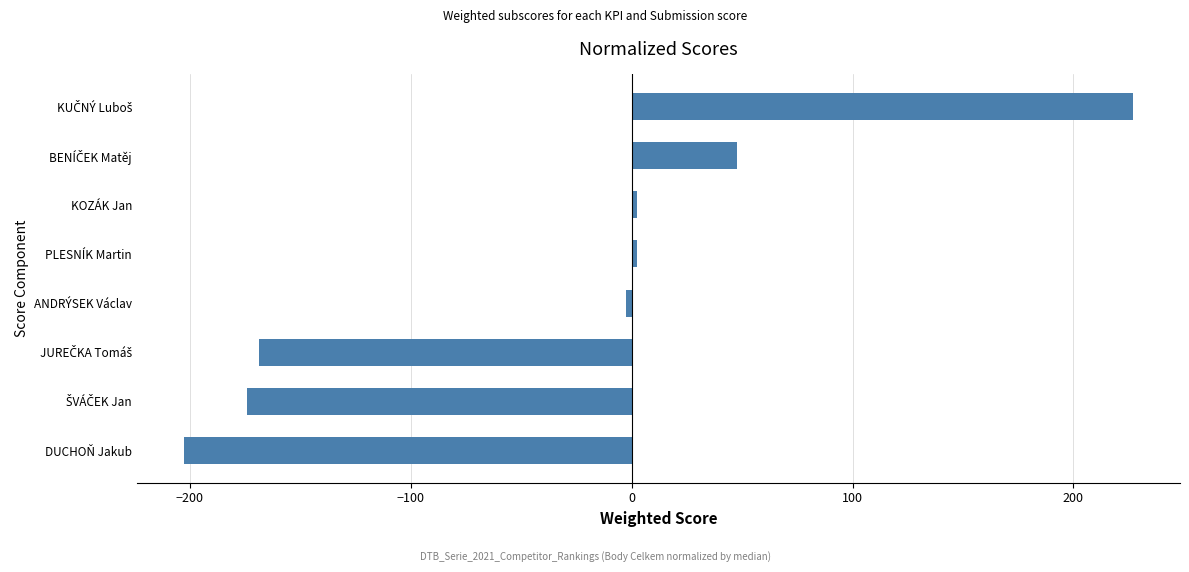

Is it true that the value at DUCHOŇ Jakub is -292.0?

False